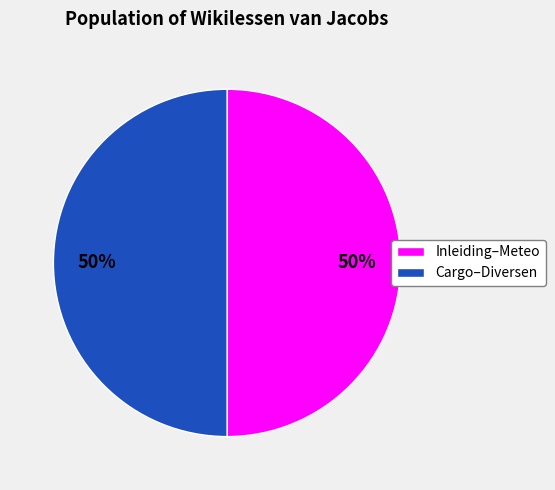

To the nearest percent, what is the average slice percentage?

50%